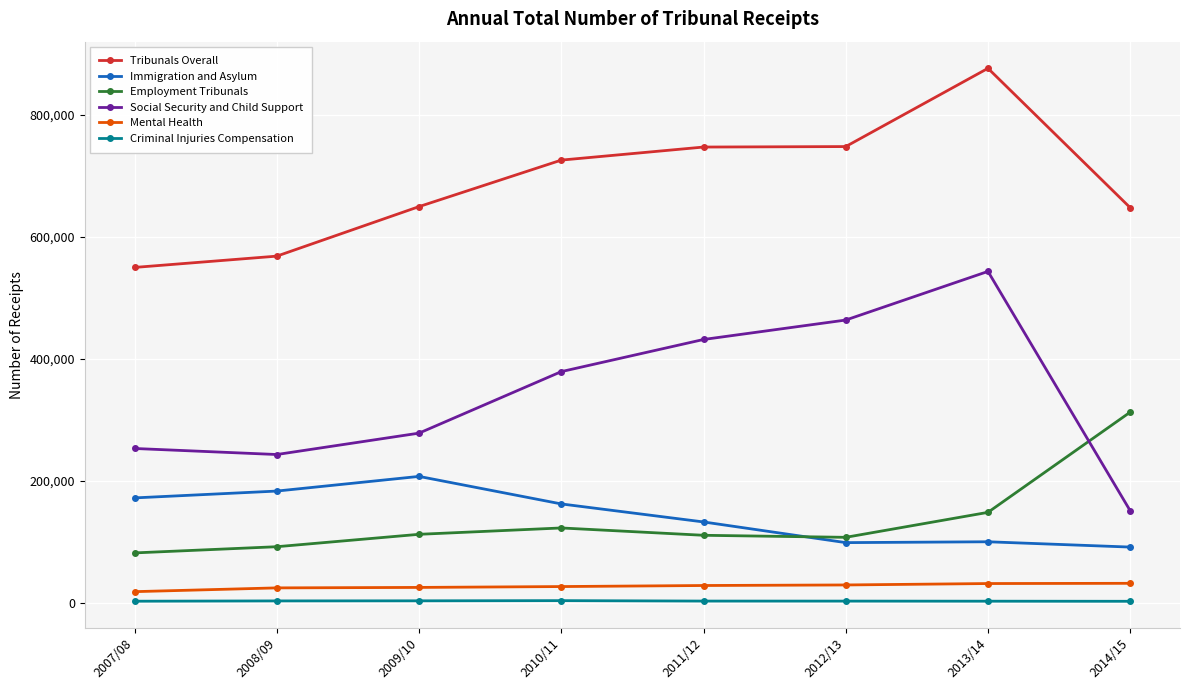

What is the minimum value for Immigration and Asylum?

91421